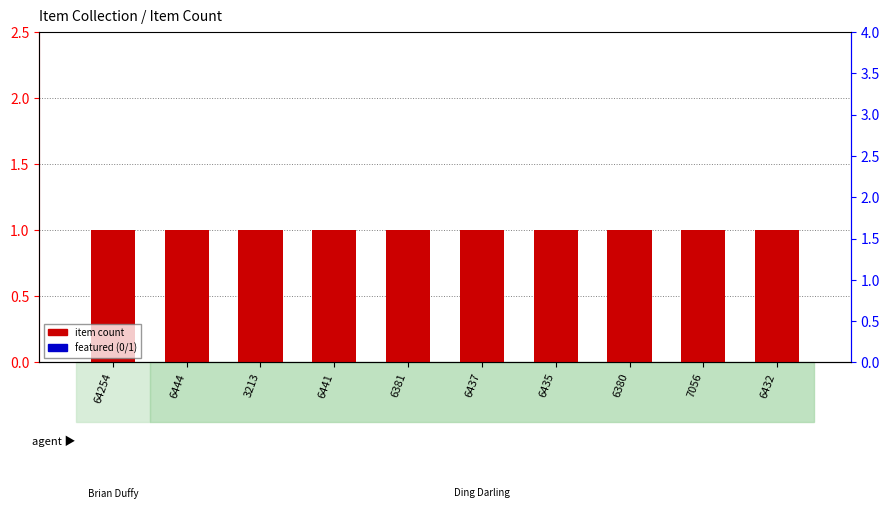

What are all the series names shown in the legend?

item count, featured (0/1)